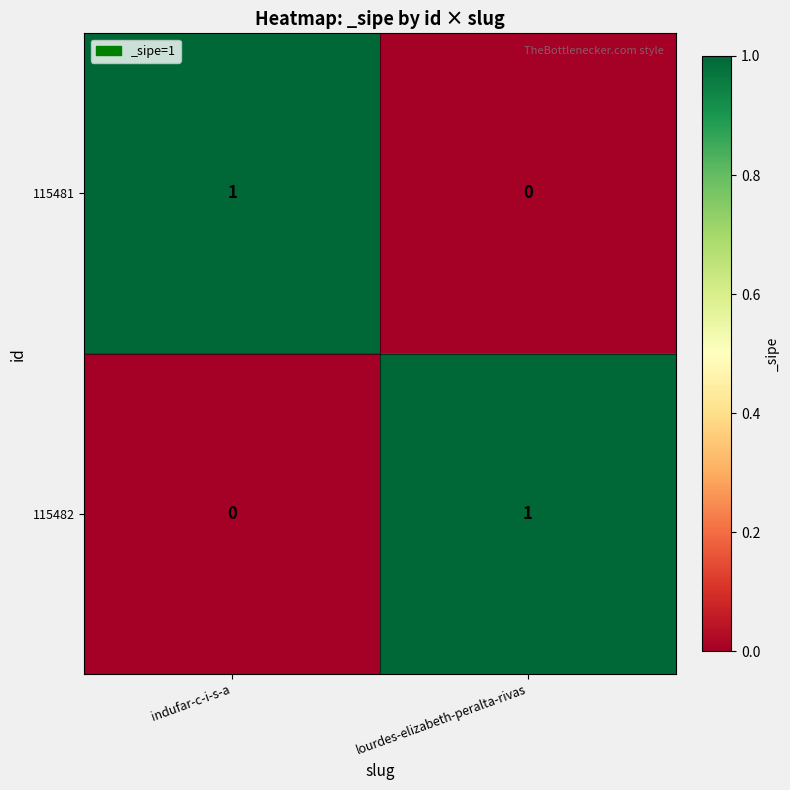

Reading left to right, list all the values displayed in this chart.

115481: 1	0
115482: 0	1